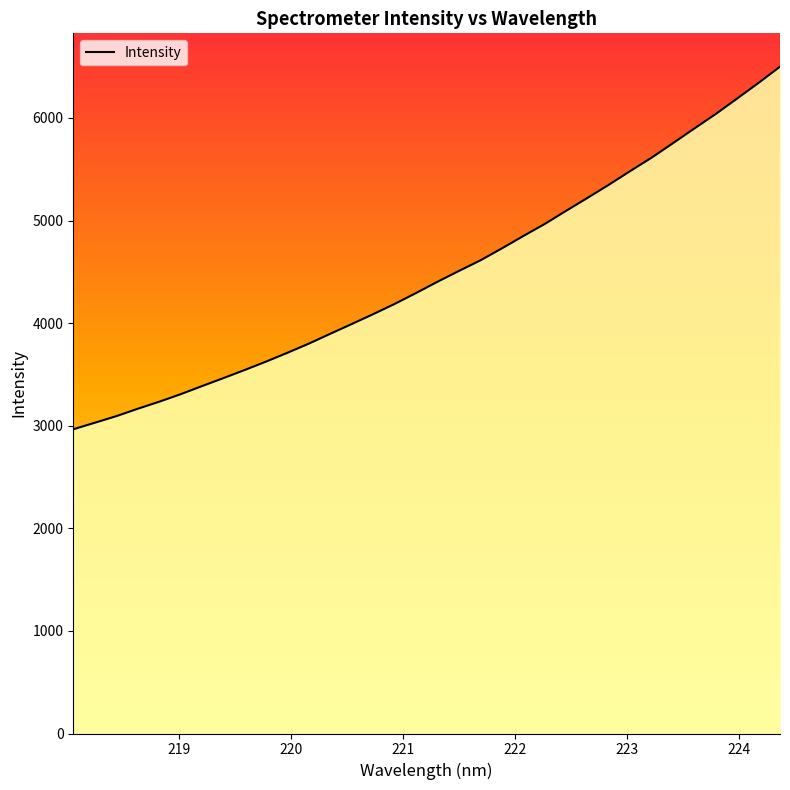

True or false: the data shows 4966.4 at 222.263.

True